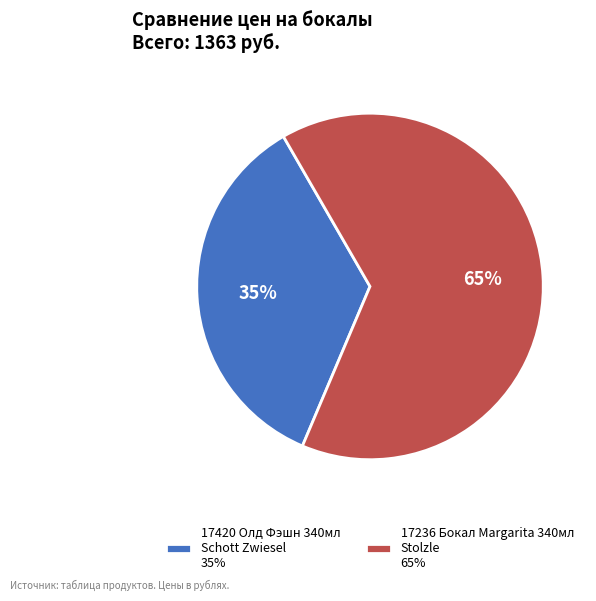

True or false: 17236 Бокал Margarita 340мл Stolzle 65% accounts for 65% of the total.

True